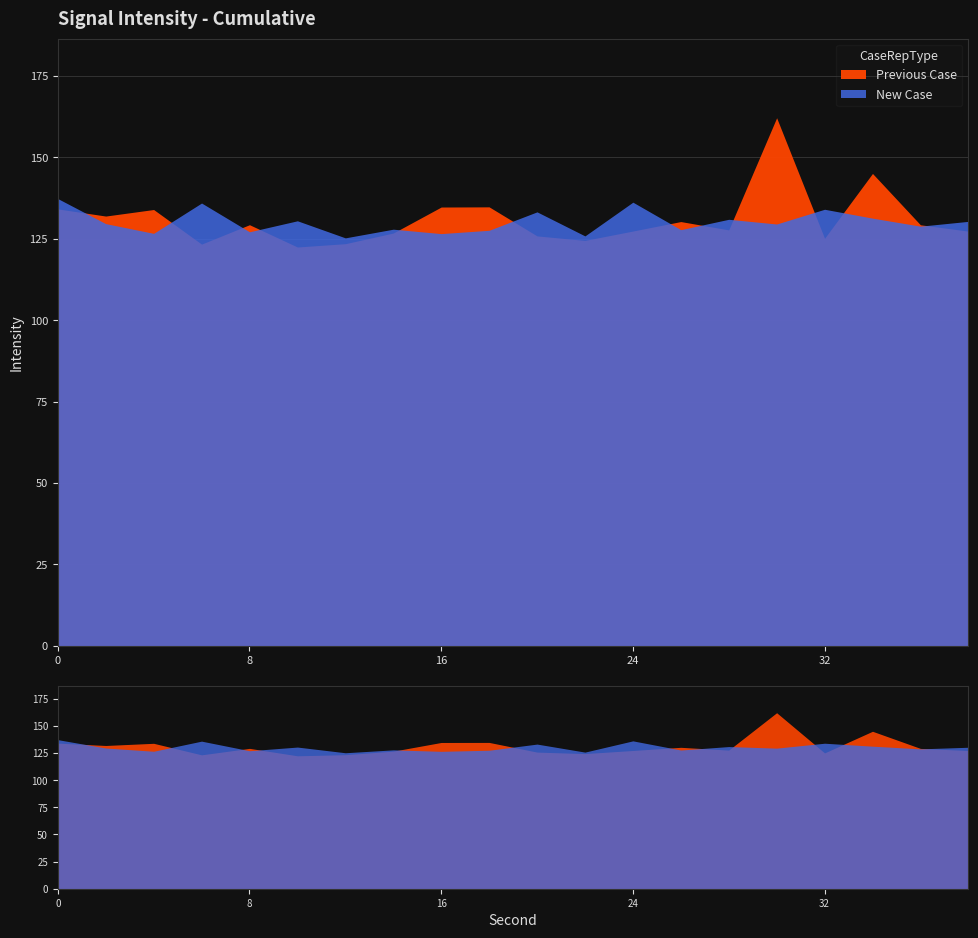

List the series in order of their peak value, highest first.

Previous Case, New Case